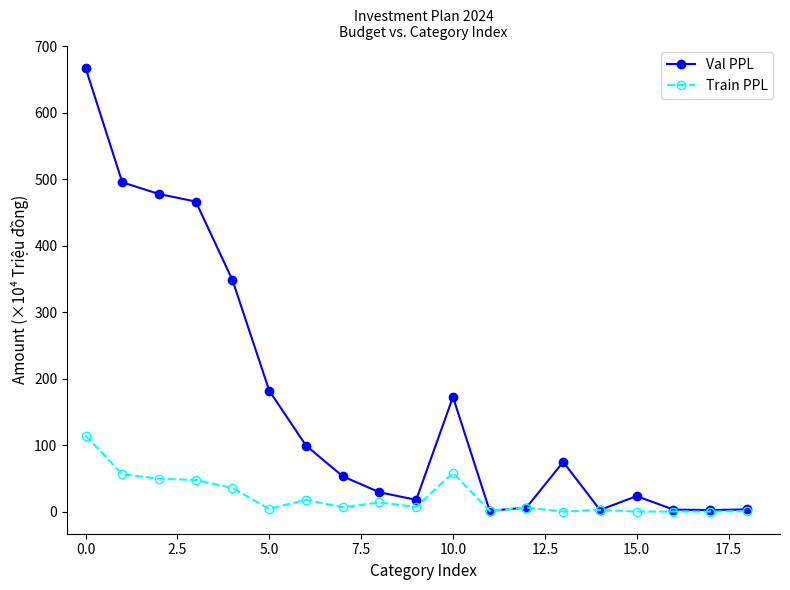

True or false: Train PPL has more than 1 interior local peaks.

True